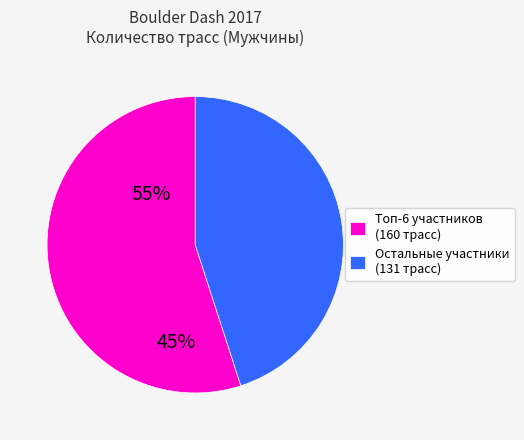

What is the ratio of the value at Остальные участники (131 трасс) to the value at Топ-6 участников (160 трасс)?

0.8